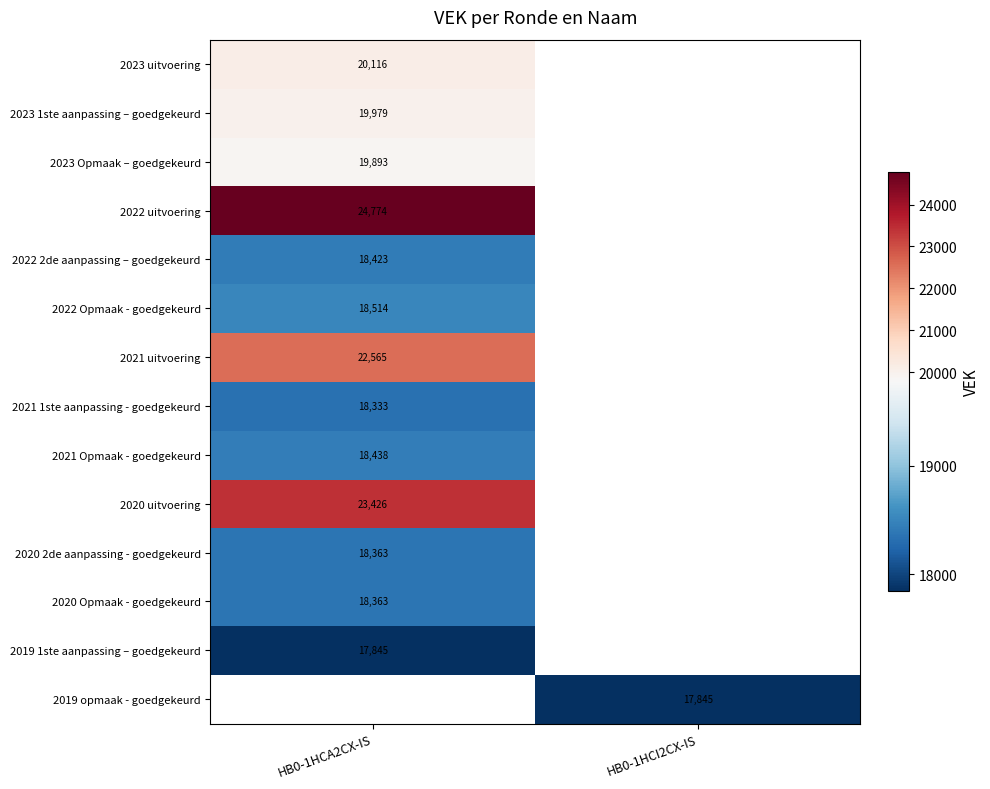

At how many categories does at least one series exceed 23145?

1